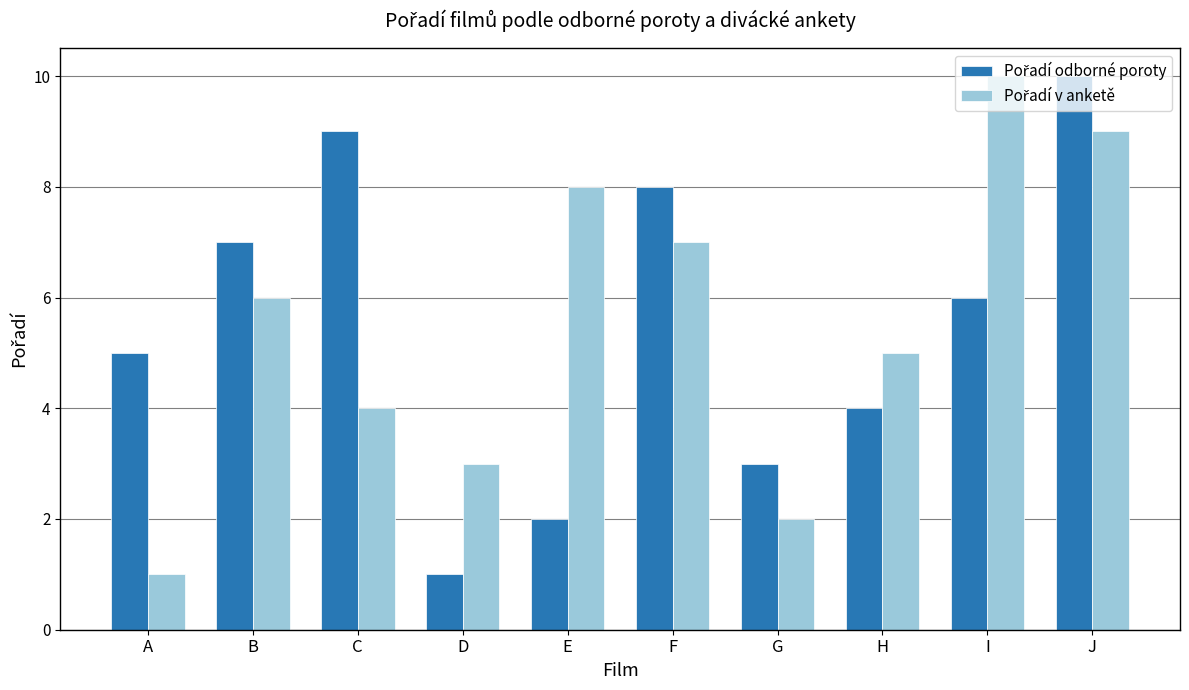

What is the greatest value displayed?

10